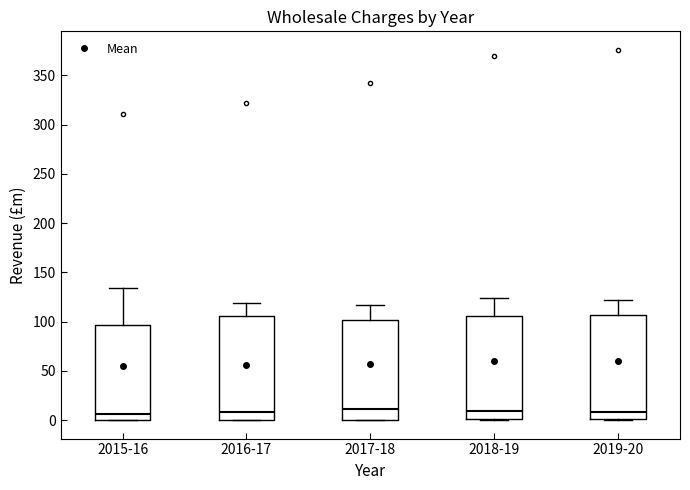

Reading left to right, read every box against the y-axis: the position of its median line, the range the box covers, and the ends of its whiskers. The values are not printed on the chart, so give them approximately, as read against the axis.

2015-16: median 5, box 0 to 95, whiskers 0 to 135
2016-17: median 10, box 0 to 105, whiskers 0 to 120
2017-18: median 10, box 0 to 100, whiskers 0 to 115
2018-19: median 10, box 0 to 105, whiskers 0 to 125
2019-20: median 10, box 0 to 105, whiskers 0 to 120